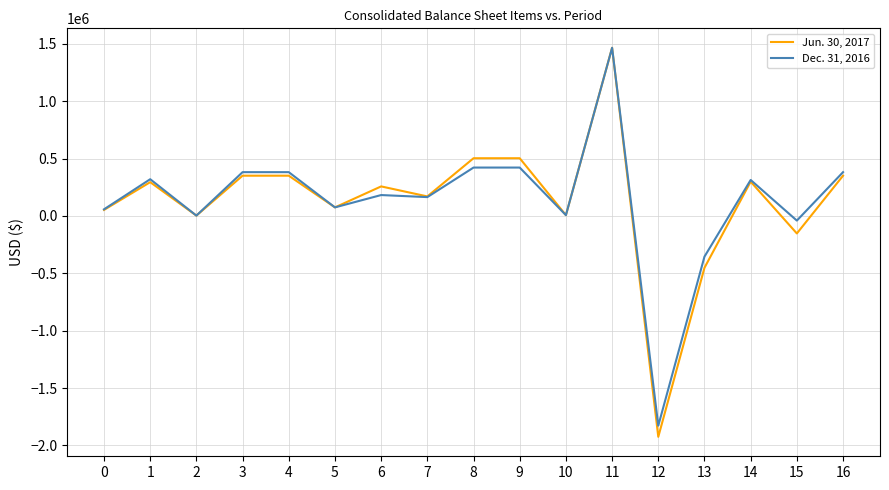

Between 3 and 13, which series saw the biggest shift?

Jun. 30, 2017